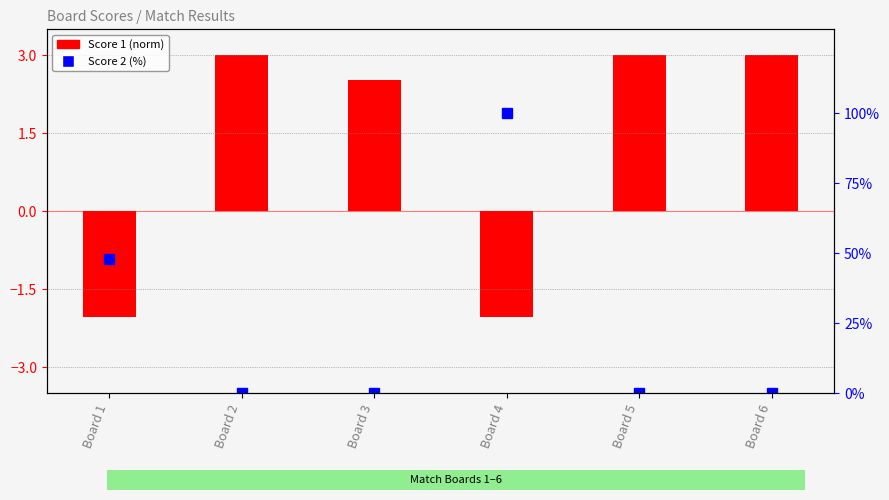

Which series has the widest spread of values?

Score 2 (%)